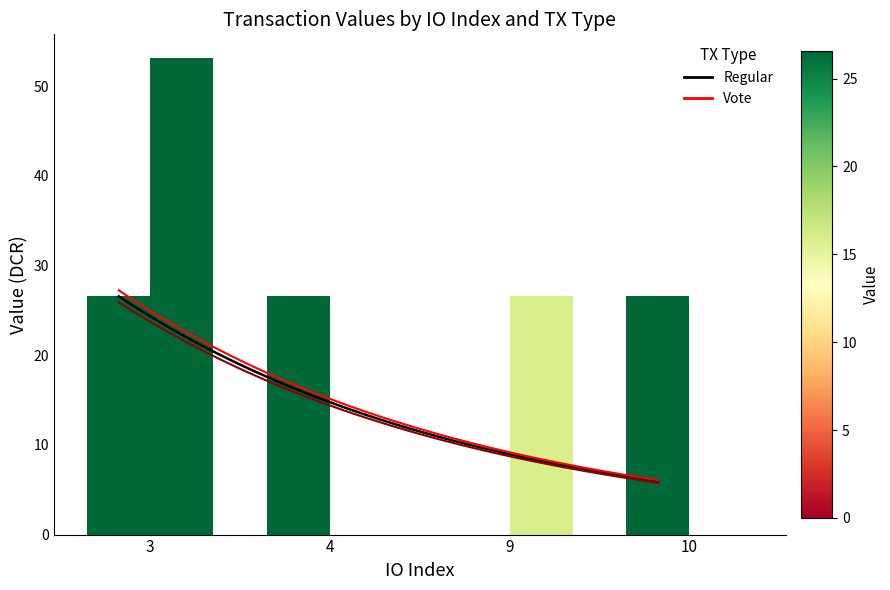

True or false: Vote has a value of -18.5 at 4.

False